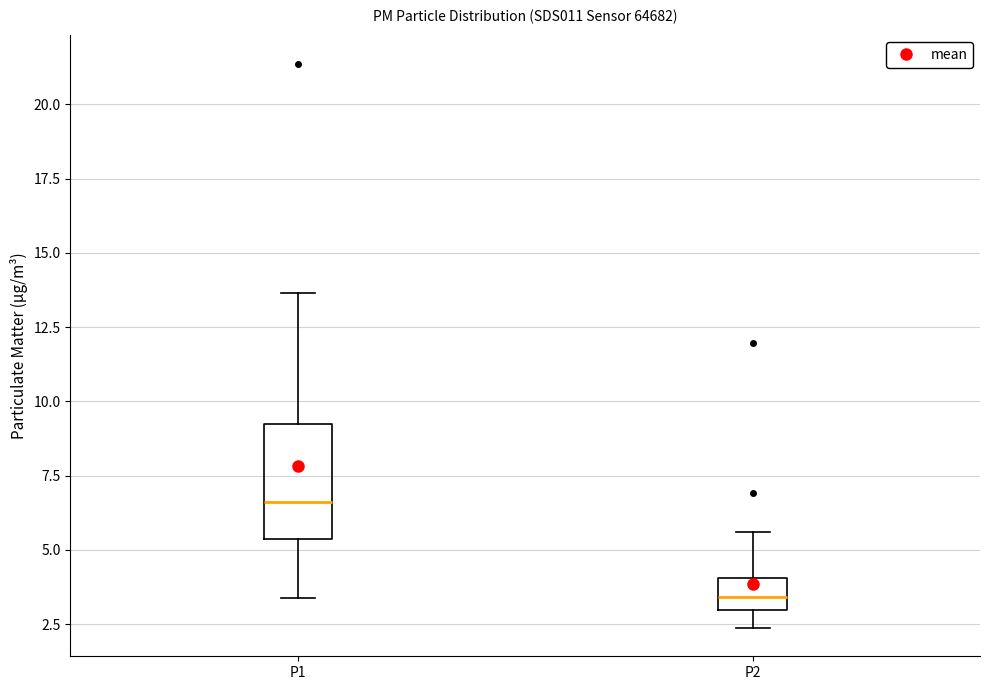

Comparing the boxes themselves (not the whiskers), which one is the tallest?

P1